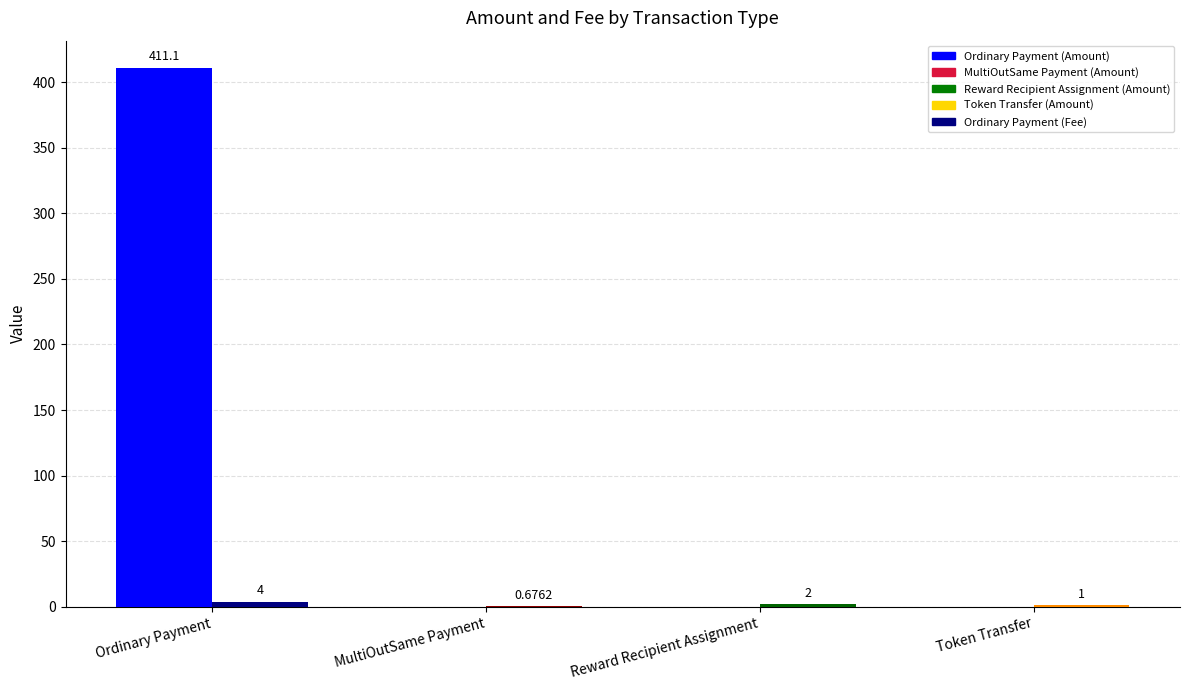

Are the bars grouped side by side (vs. stacked)?

Yes